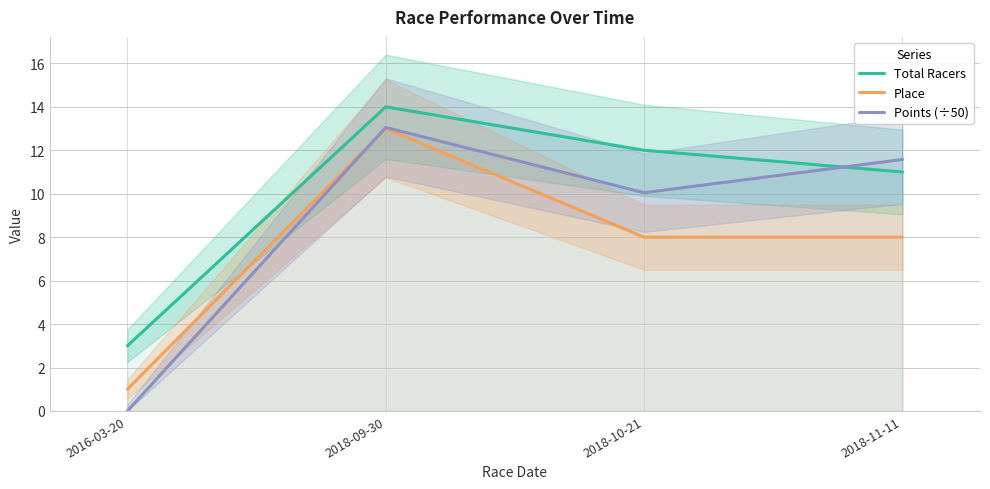

What position from the left is 2016-03-20?

1